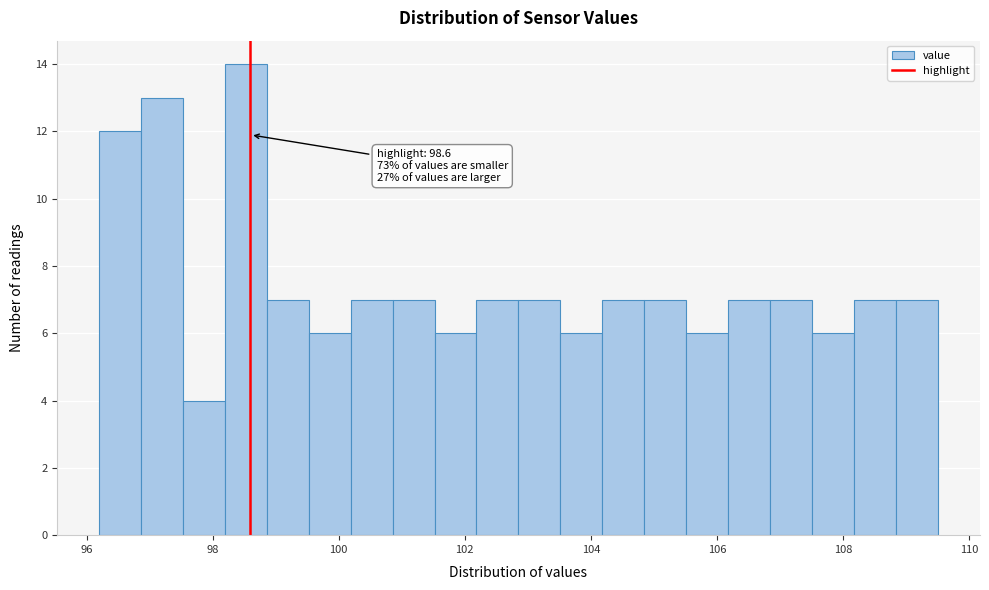

Read against the x-axis, roughly where is the centre of the tallest bar?

98.6